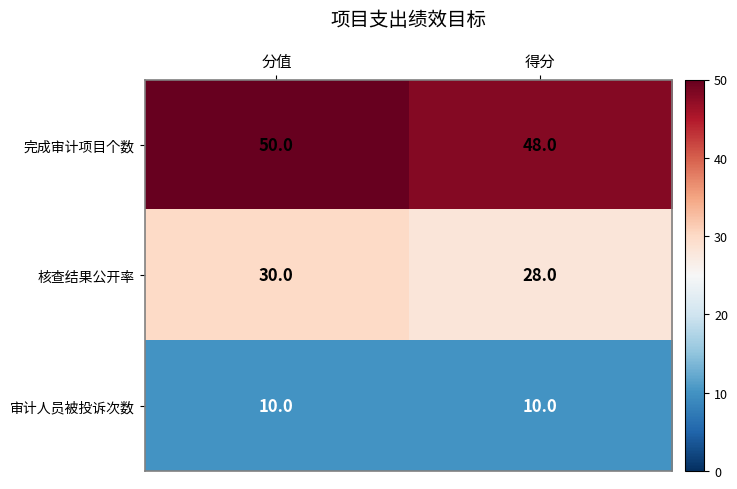

Is it true that 核查结果公开率 equals 28 at 得分?

True